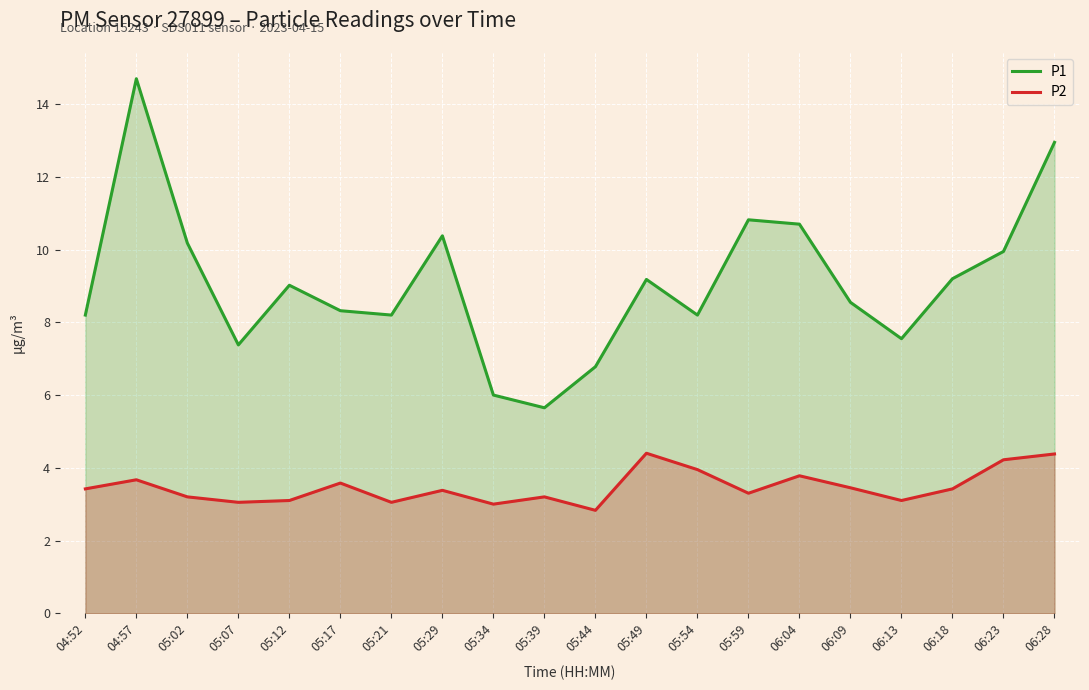

Where is P2 nearest to the value 3?

05:34